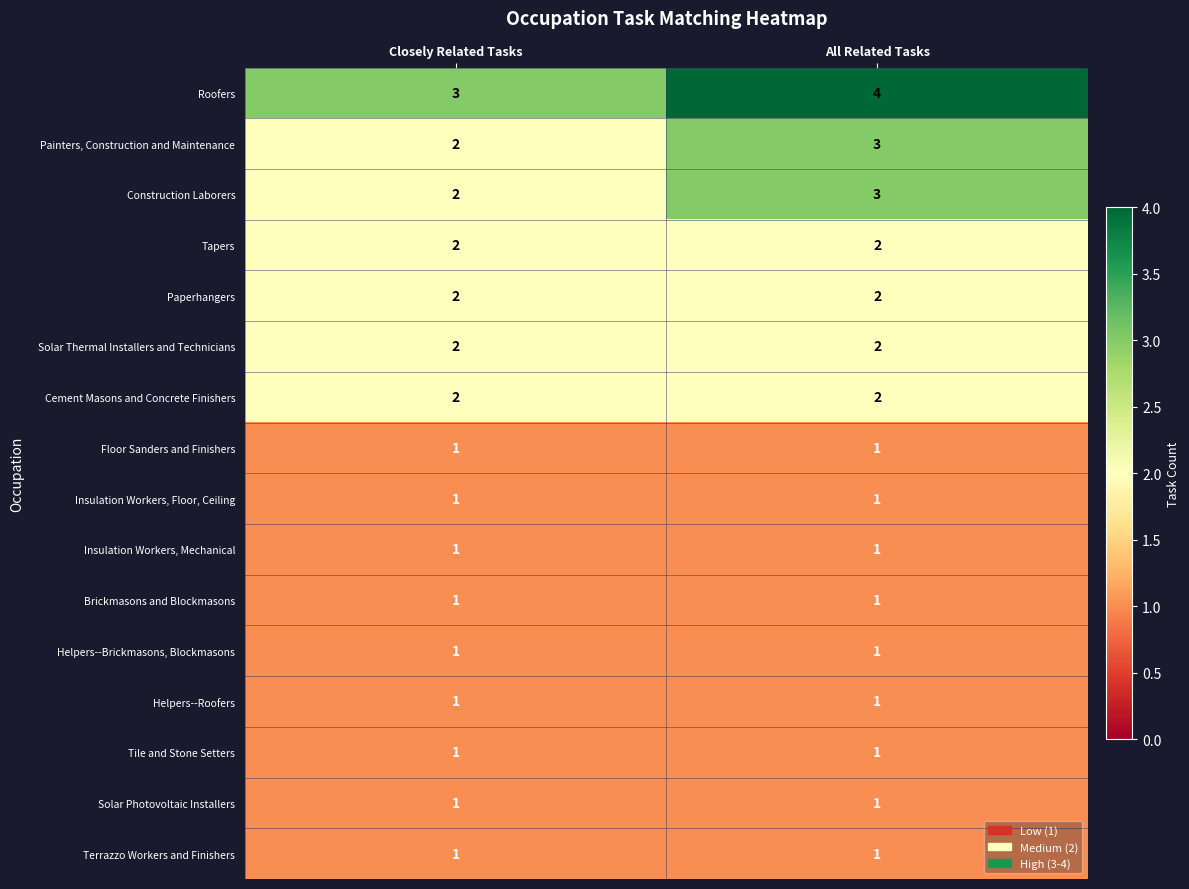

What is the spread (max minus min) of values at Closely Related Tasks?

2